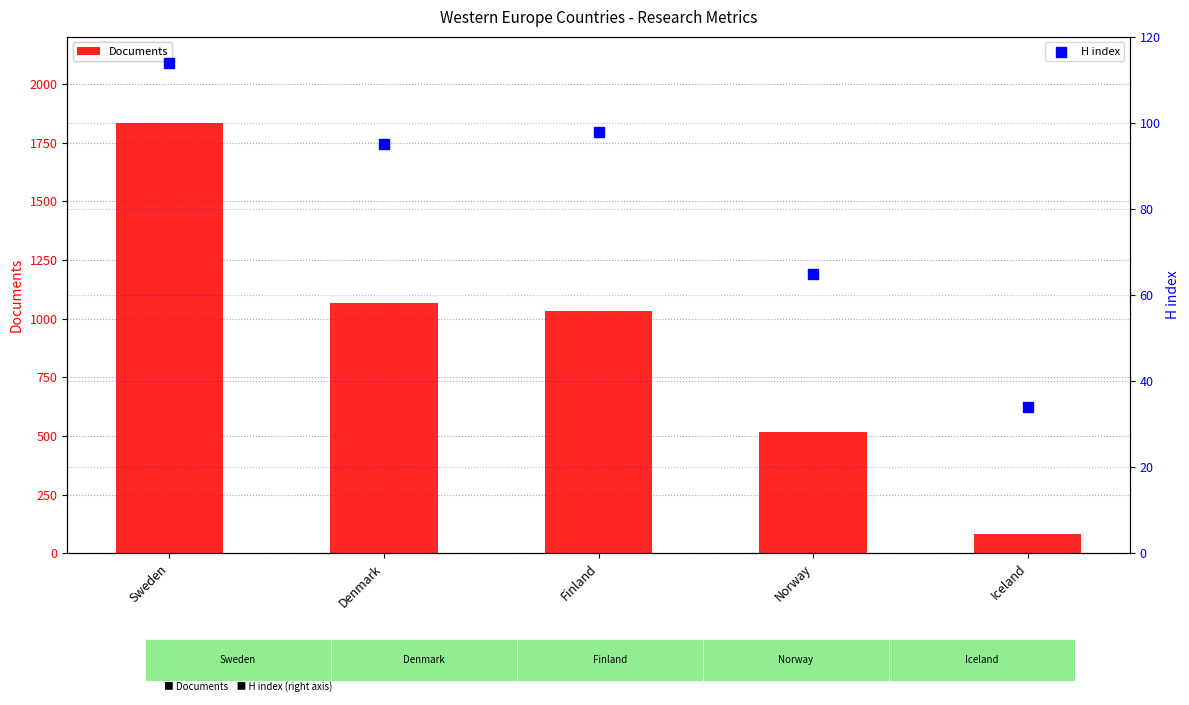

What are all the series names shown in the legend?

Documents, H index